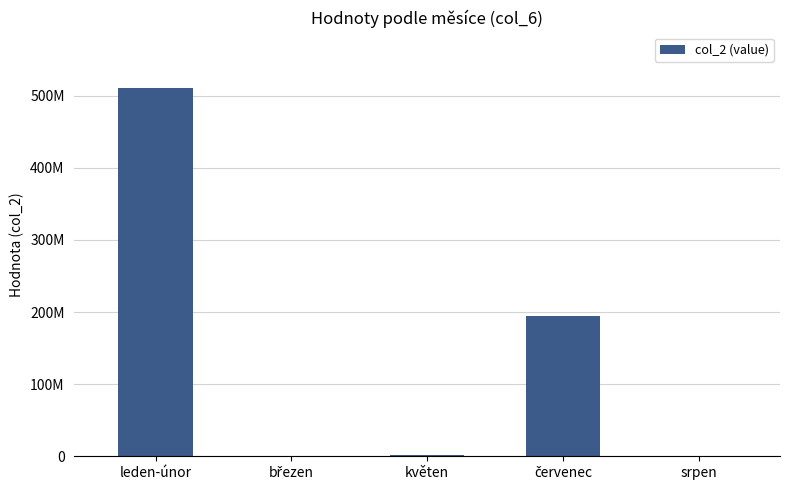

Are the bars horizontal?

No